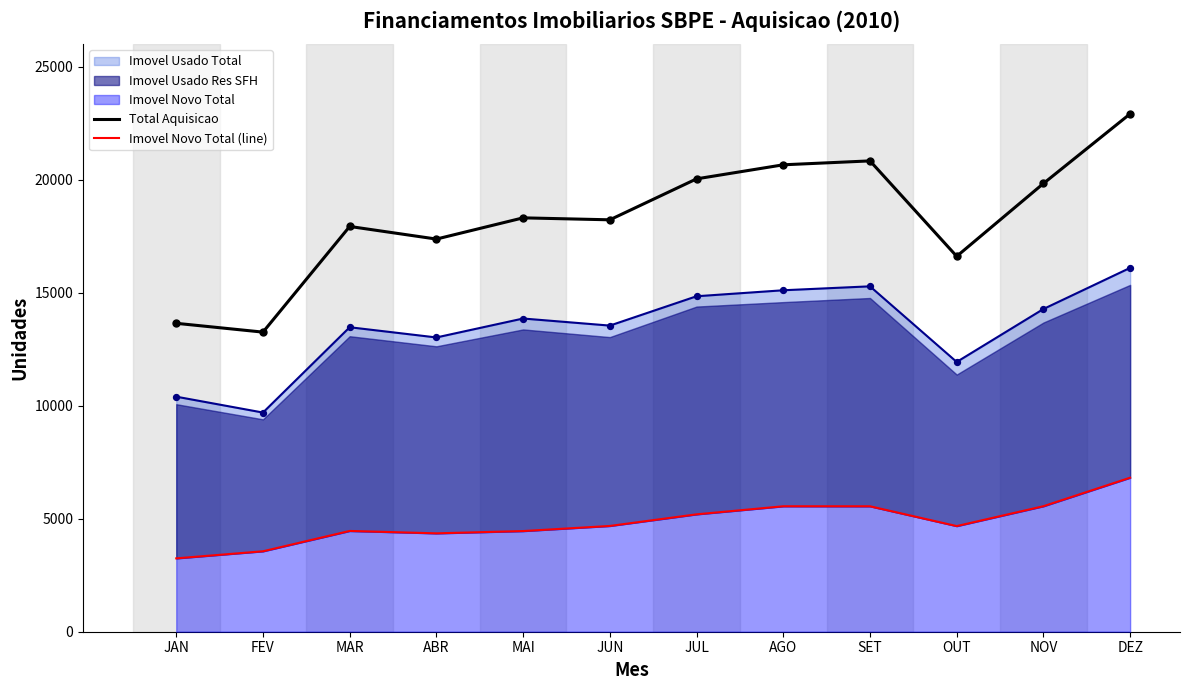

Which series has the largest total across all categories?

Total Aquisicao